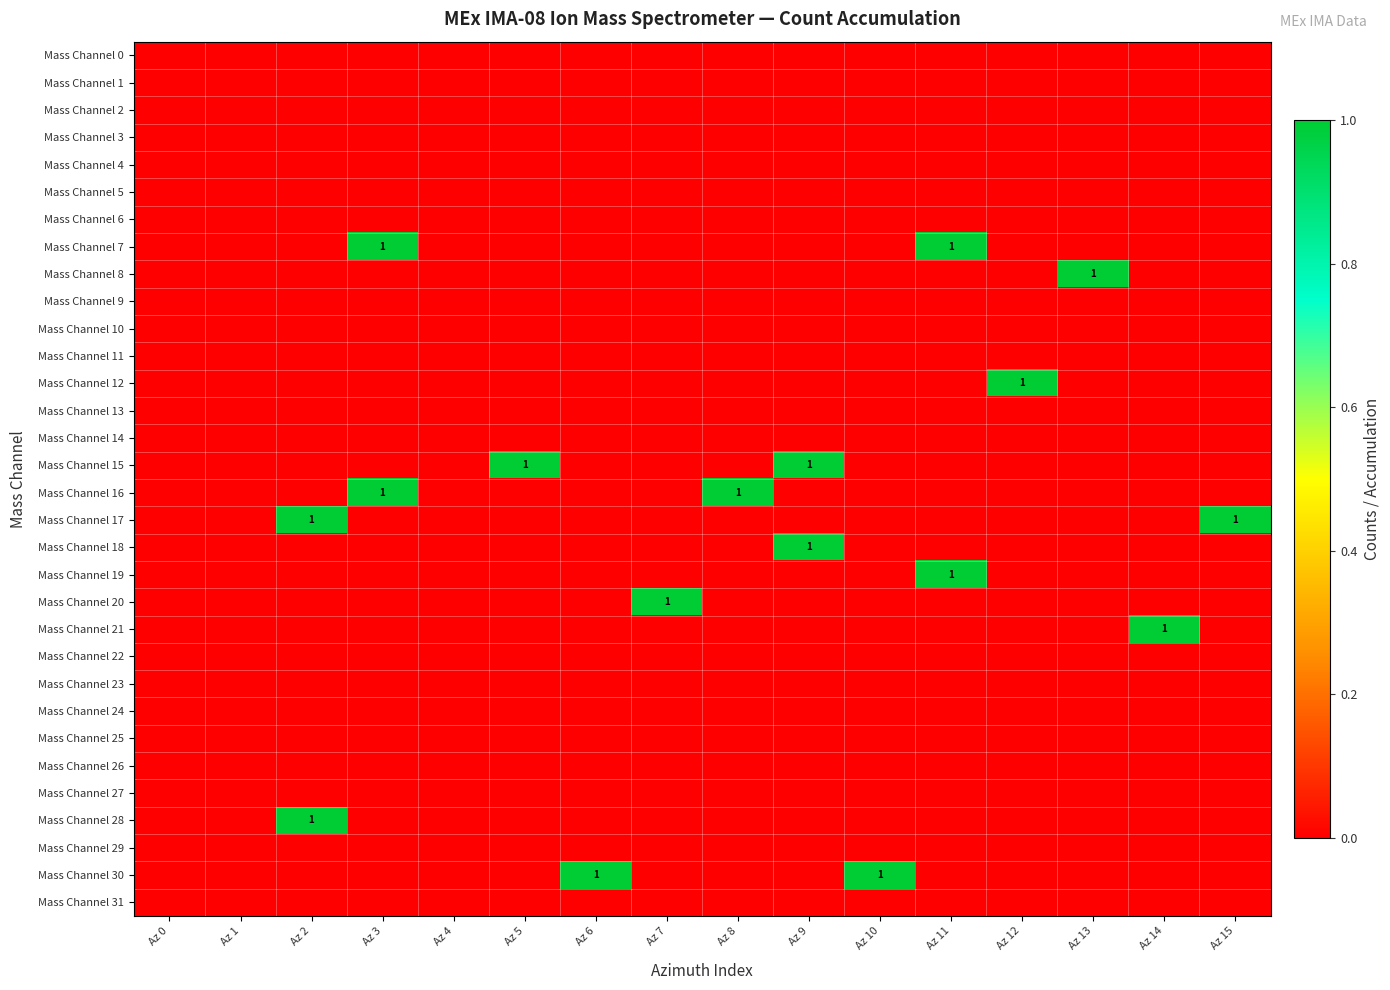

How many Mass Channel 8 values are between 0 and 1?

16